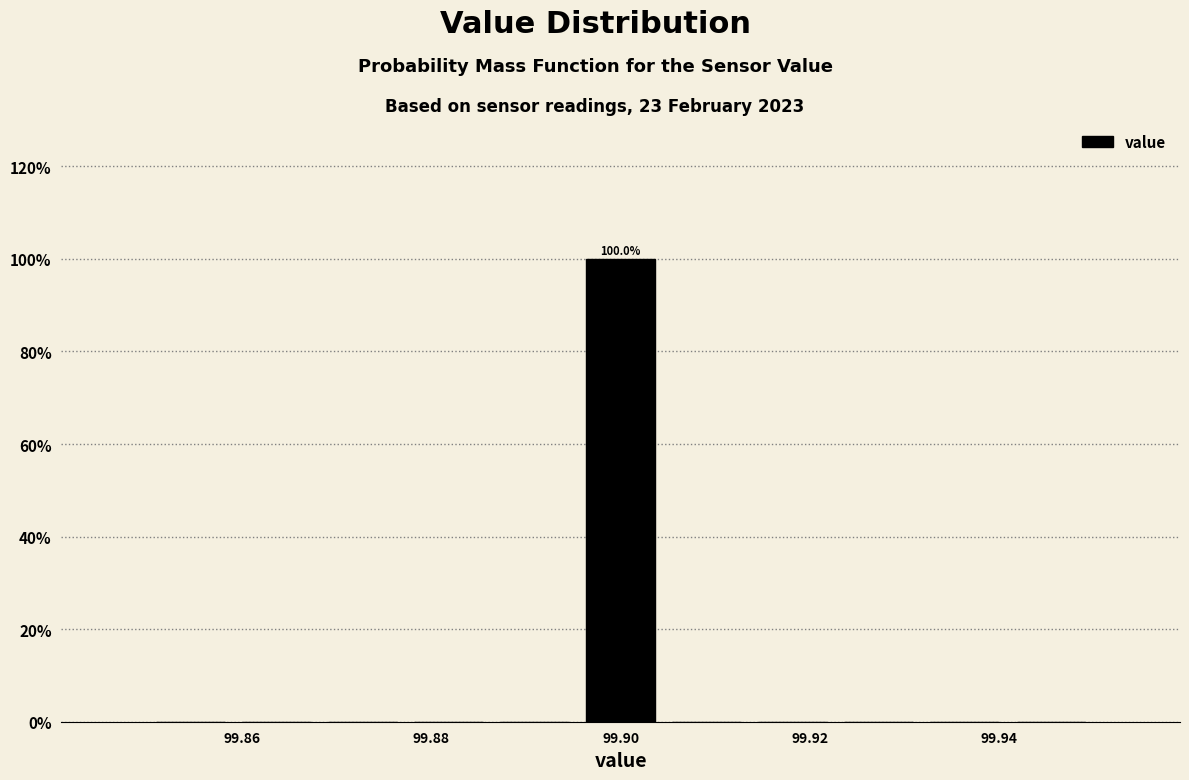

Over which range of the x-axis is the bar tallest?

99.896 to 99.904